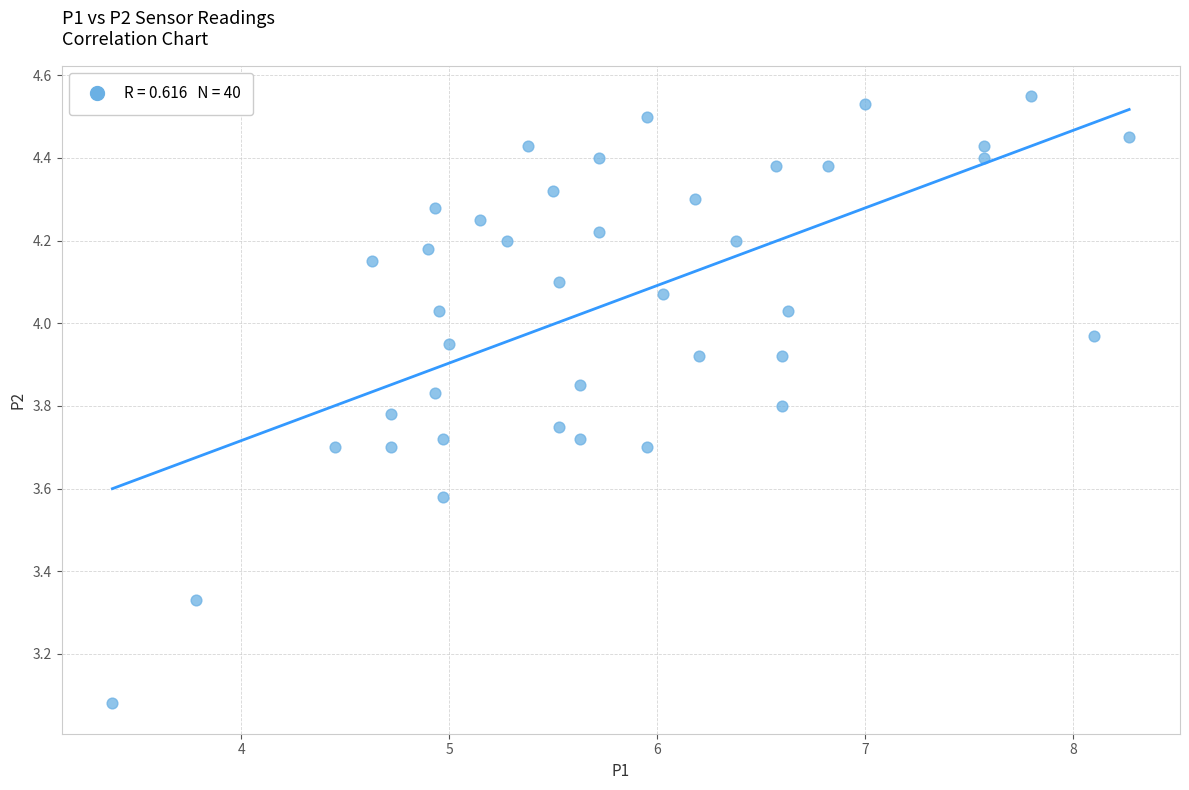

What is the range of Y values (max minus min)?

1.5